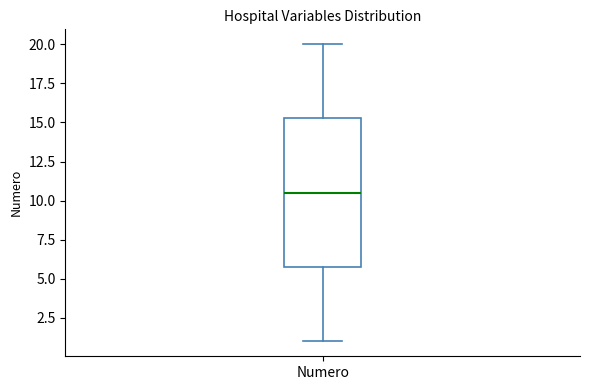

Read this box plot against the y-axis: the position of the median line, the range covered by the box, and the ends of both whiskers. The values are not printed on the chart, so give them approximately, as read against the axis.

median 10.5, box 6.0 to 15.5, whiskers 1.0 to 20.0